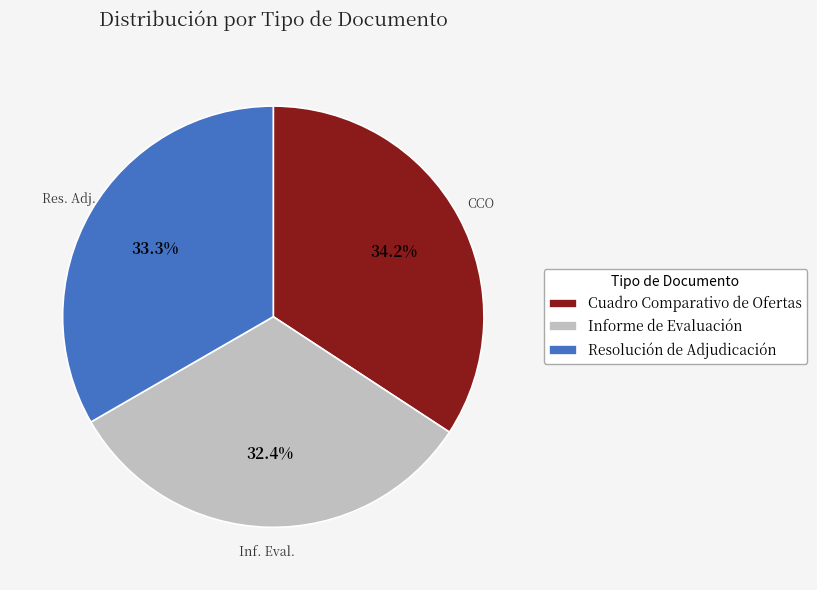

What is the ratio of the value at Informe de Evaluación to the value at Resolución de Adjudicación?

1.0